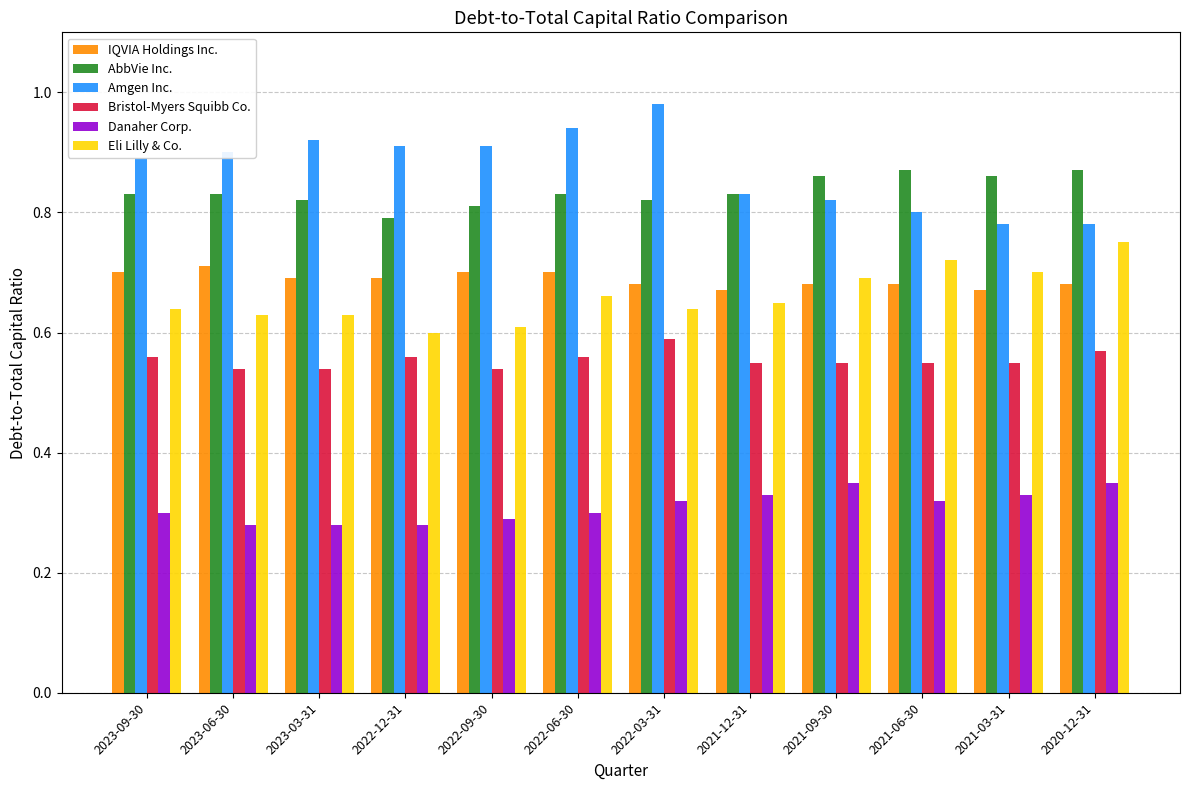

What is the sum of the AbbVie Inc. values at 2022-12-31 and 2022-03-31?

1.6